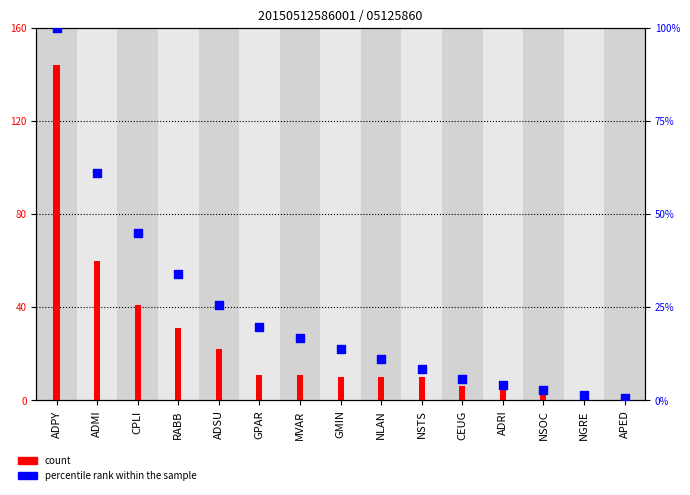

At how many categories does at least one series exceed 102?

1